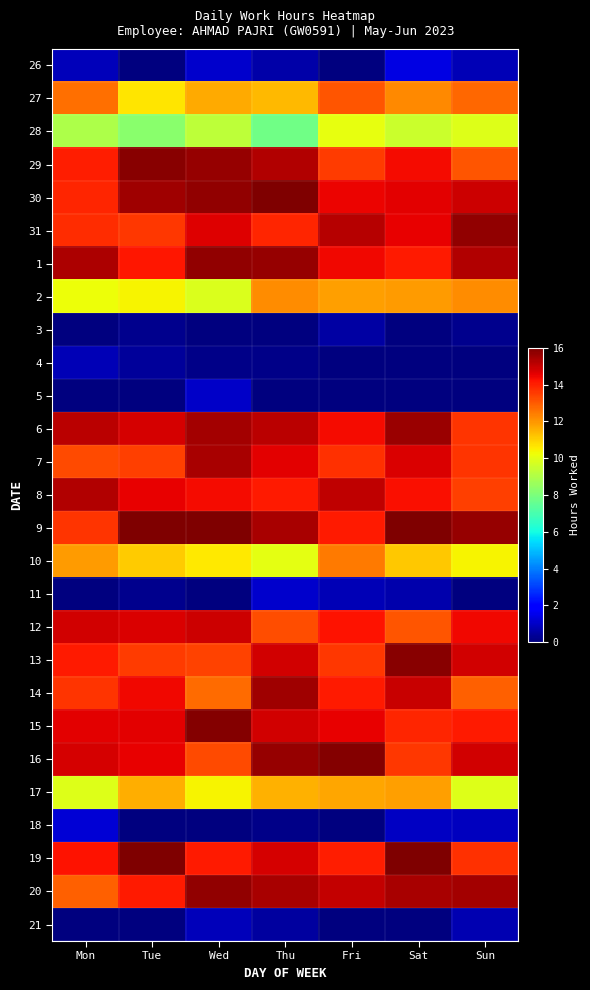

At which category is the sum across all series the highest?

Sat